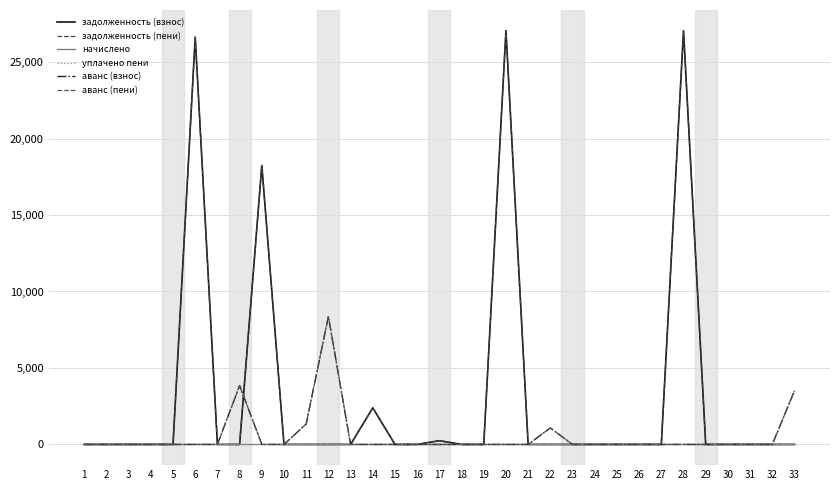

List the series in order of their peak value, lowest first.

начислено, уплачено пени, аванс (взнос), аванс (пени), задолженность (взнос), задолженность (пени)